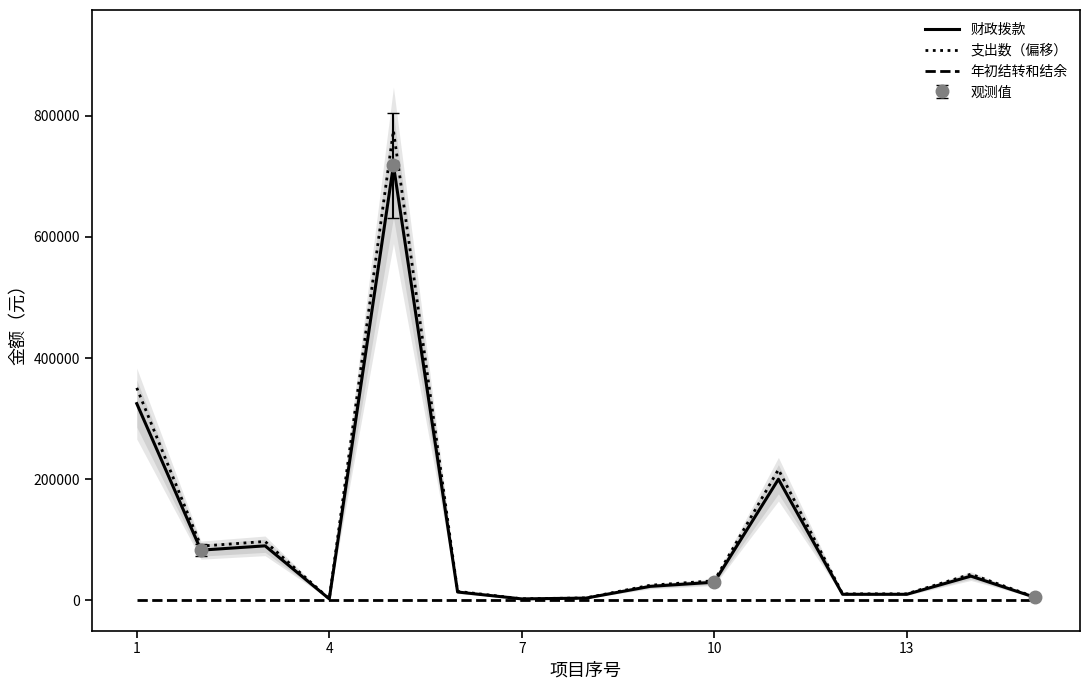

Which series has the largest range (max minus min)?

支出数（偏移）